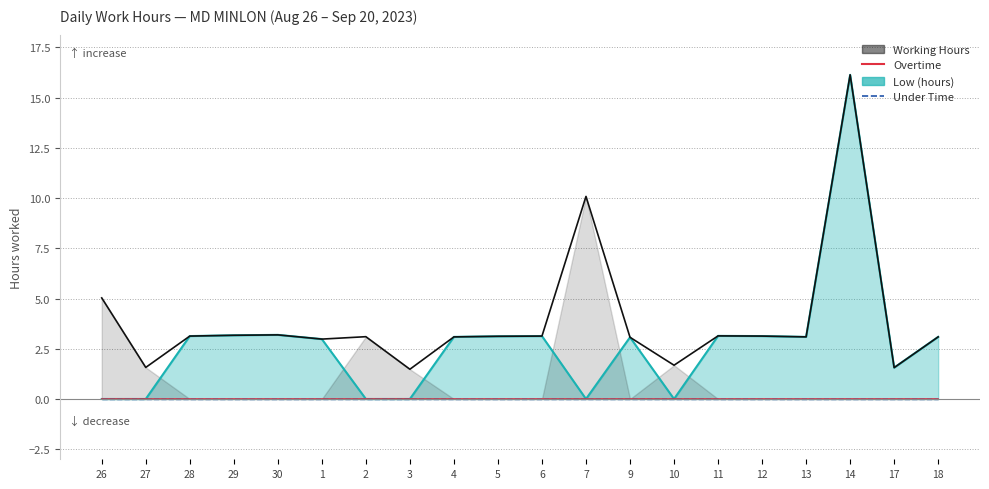

Is the value of Low (hours) at 14 greater than the value of Overtime at 30?

Yes